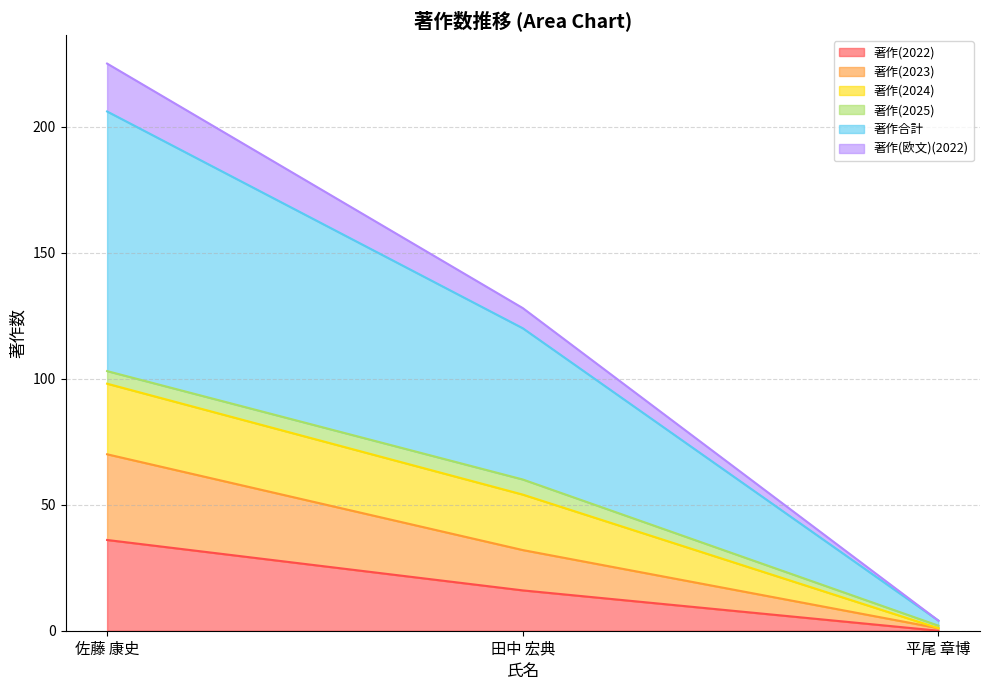

Which category has the highest value in the 著作(2022) series?

佐藤 康史